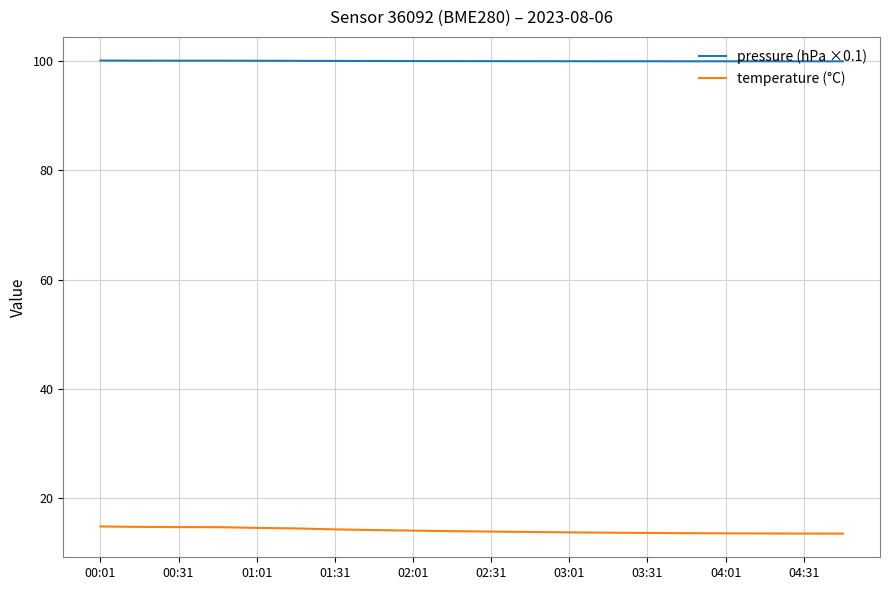

True or false: pressure (hPa ×0.1) and temperature (°C) cross at least once.

False